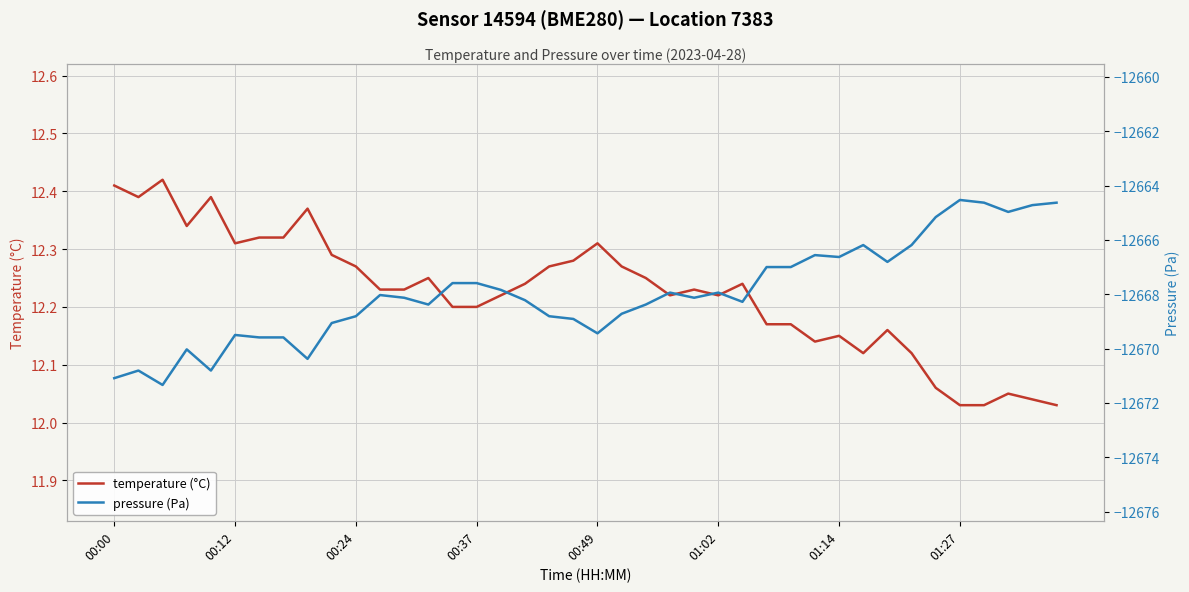

At 9, list the series in order from largest to smallest.

temperature (°C), pressure (Pa)